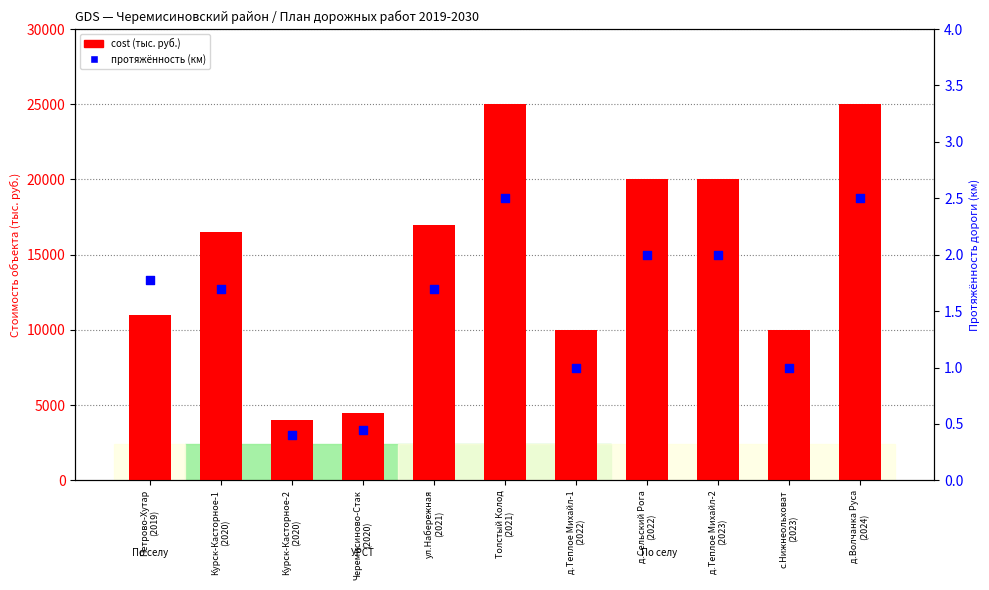

Which series contains the lowest Y value?

percentile rank within the sample